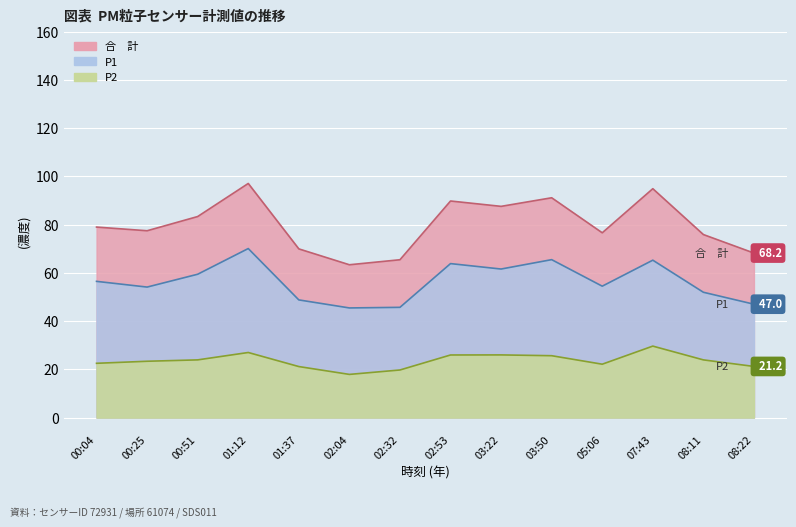

How many lines are shown in the chart?

2